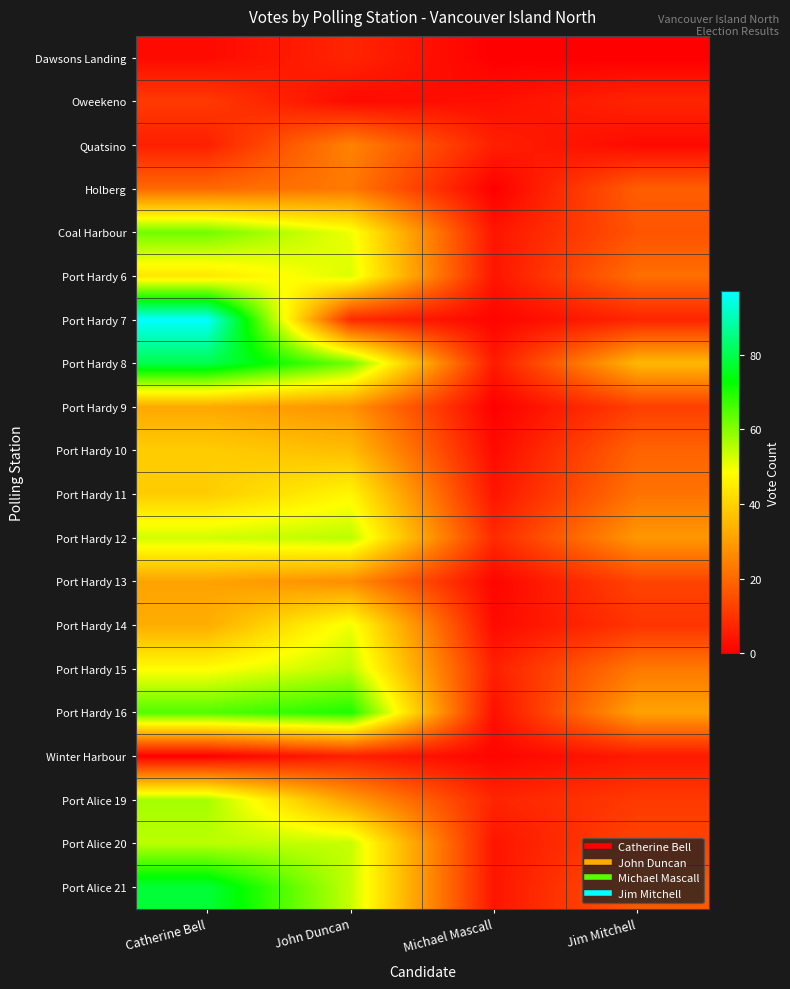

What is the difference between the highest and lowest values at John Duncan?

68